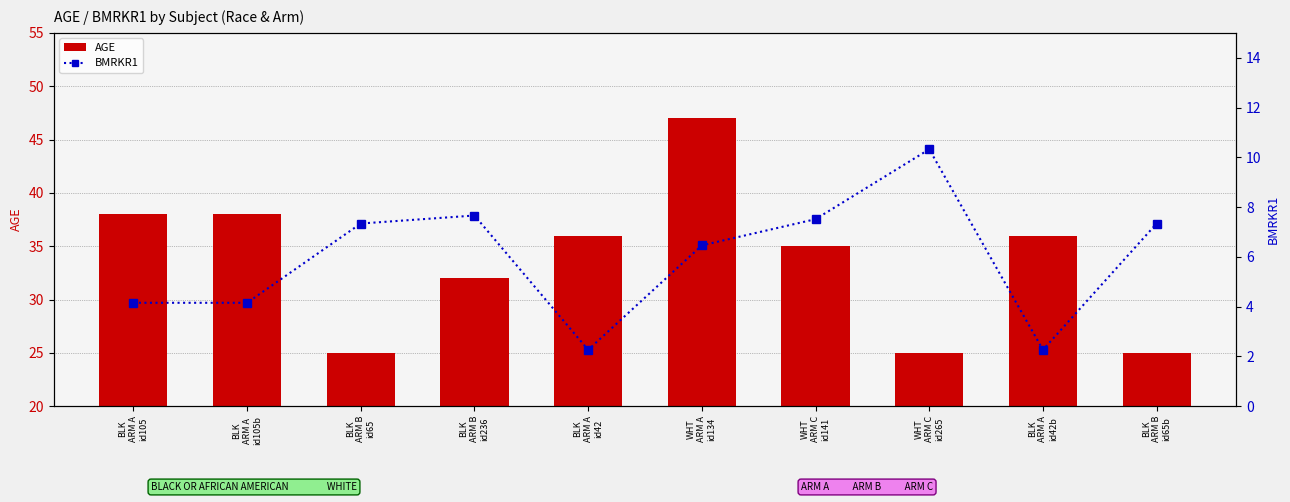

Reading left to right, transcribe all the data shown in this chart.

AGE: 38.0	38.0	25.0	32.0	36.0	47.0	35.0	25.0	36.0	25.0
BMRKR1: 4.2	4.2	7.3	7.7	2.3	6.5	7.5	10.3	2.3	7.3